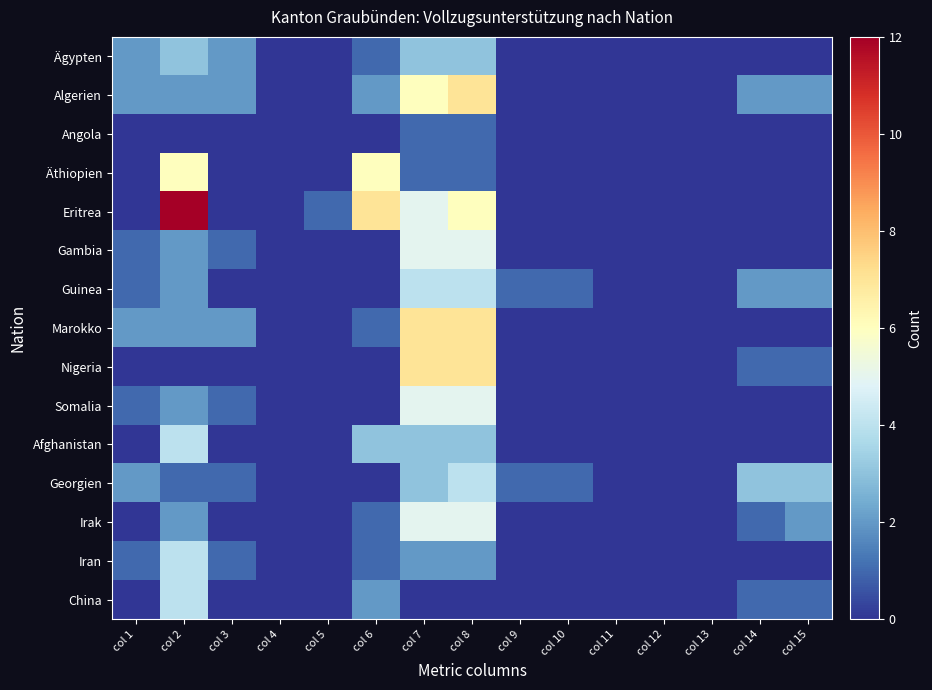

How many distinct data groups are displayed?

15